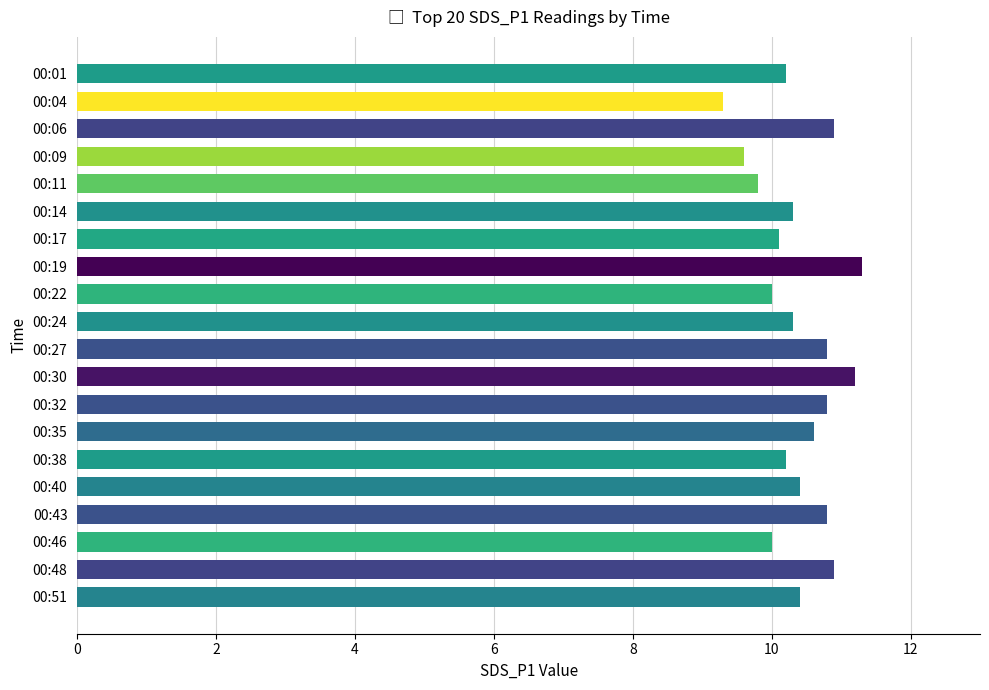

Reading bottom to top, list all the values displayed in this chart.

10.4	10.9	10.0	10.8	10.4	10.2	10.6	10.8	11.2	10.8	10.3	10.0	11.3	10.1	10.3	9.8	9.6	10.9	9.3	10.2